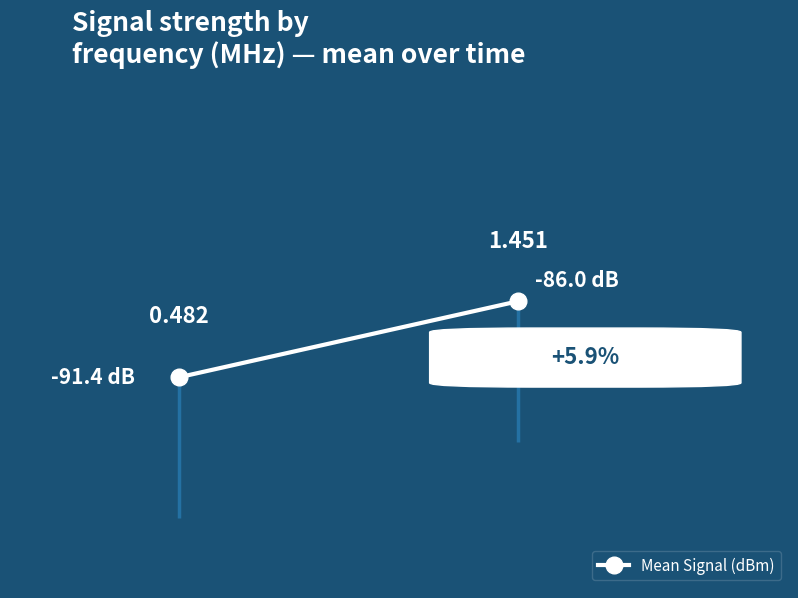

The chart shows a value of -149.1 at 1.0. True or false?

False